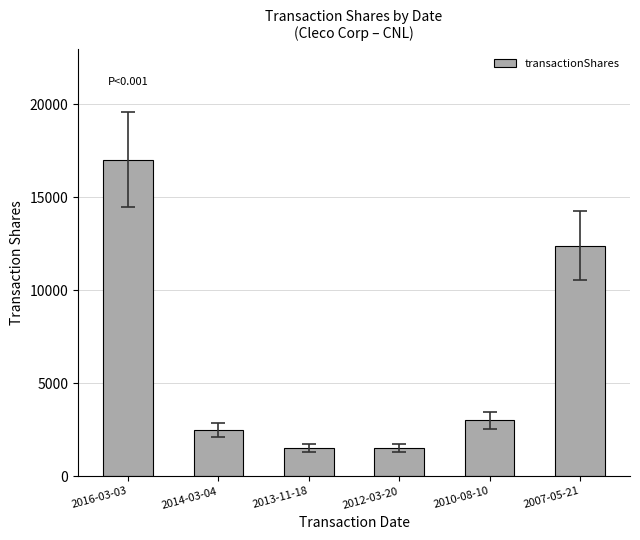

What value does the data have at 2013-11-18?

1525